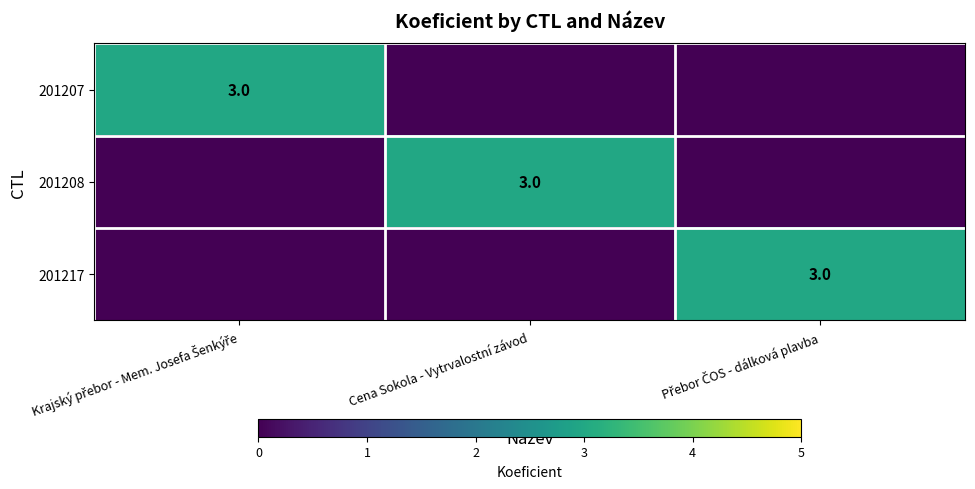

How many 201208 values are between 0 and 3?

3